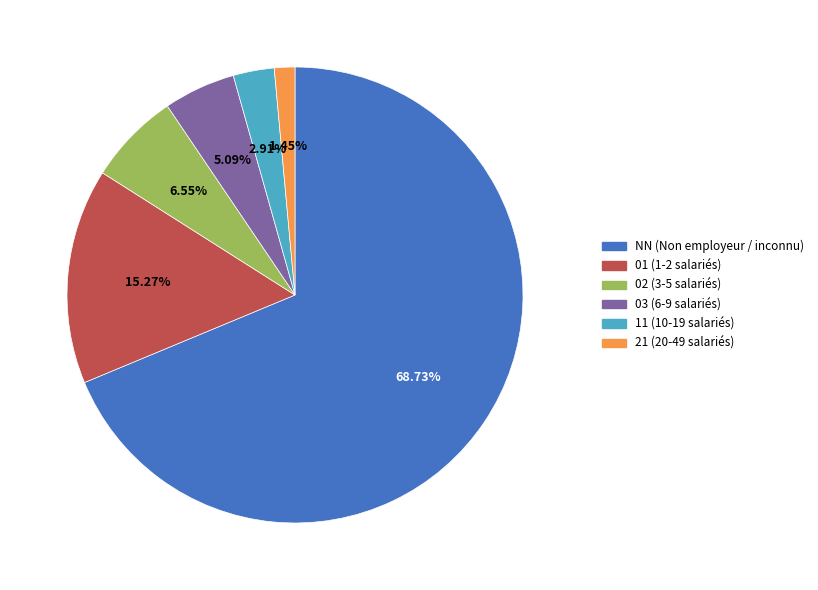

How many segments does this pie chart have?

6